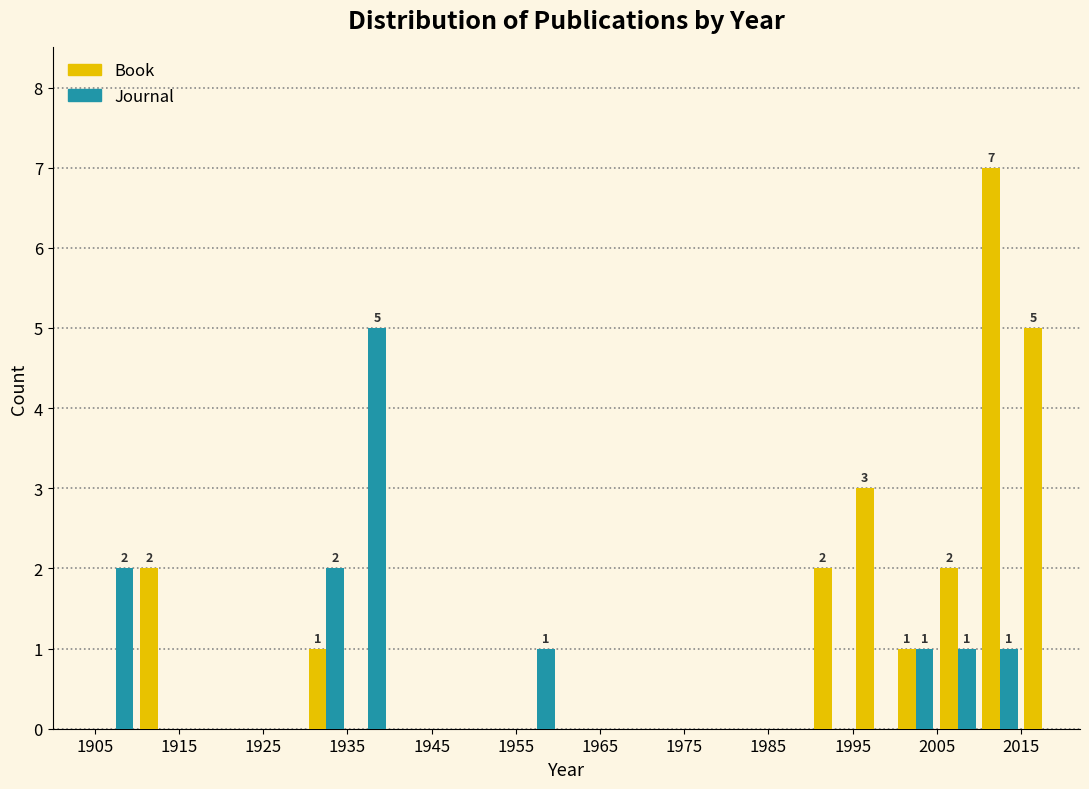

In the Journal series, which range on the x-axis has the tallest bar?

1935 to 1940